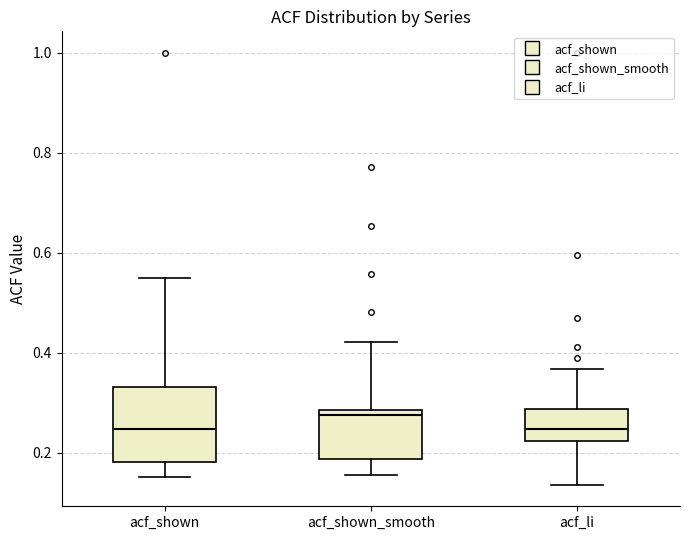

Which box is the tallest, from its lower edge to its upper edge?

acf_shown